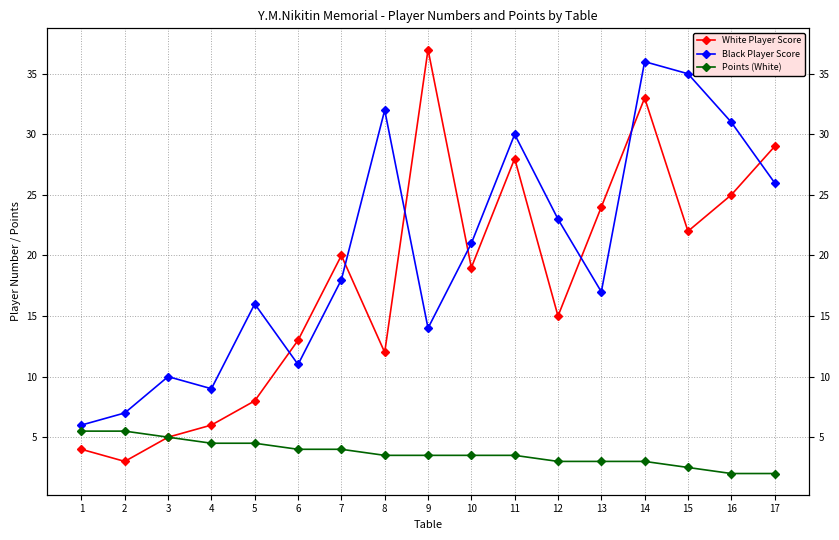

What is the average value of the White Player Score series?

17.8